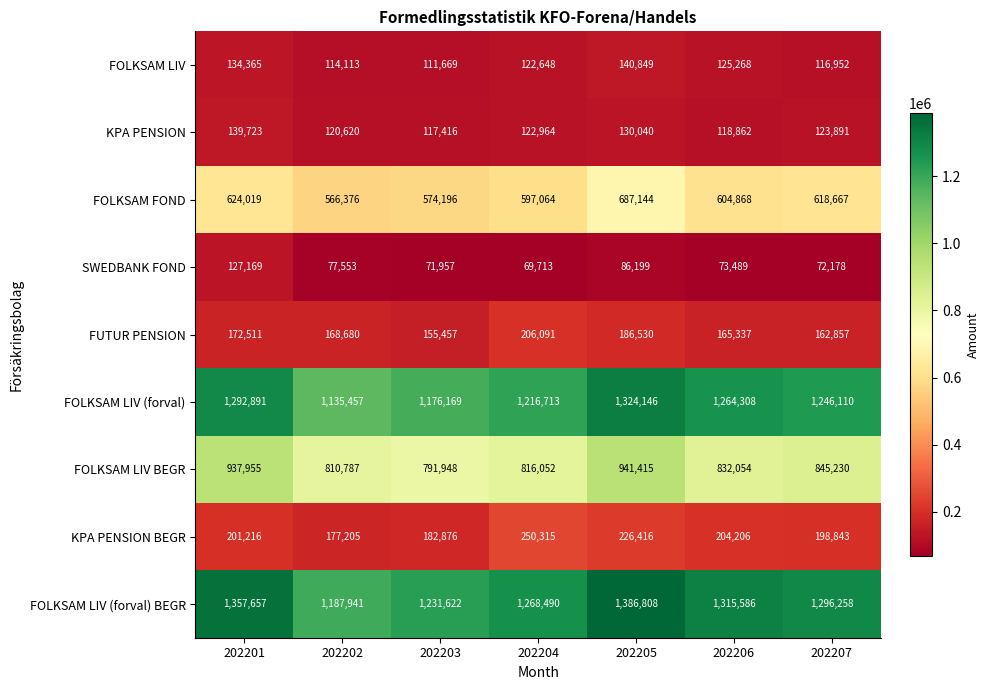

Which series has the widest spread of values?

FOLKSAM LIV (forval) BEGR